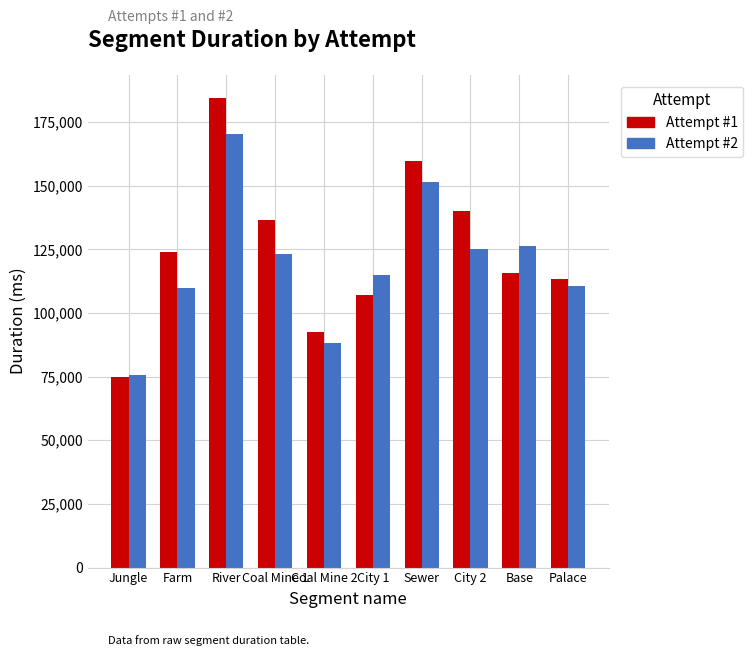

What is the spread (max minus min) of values at Jungle?

732